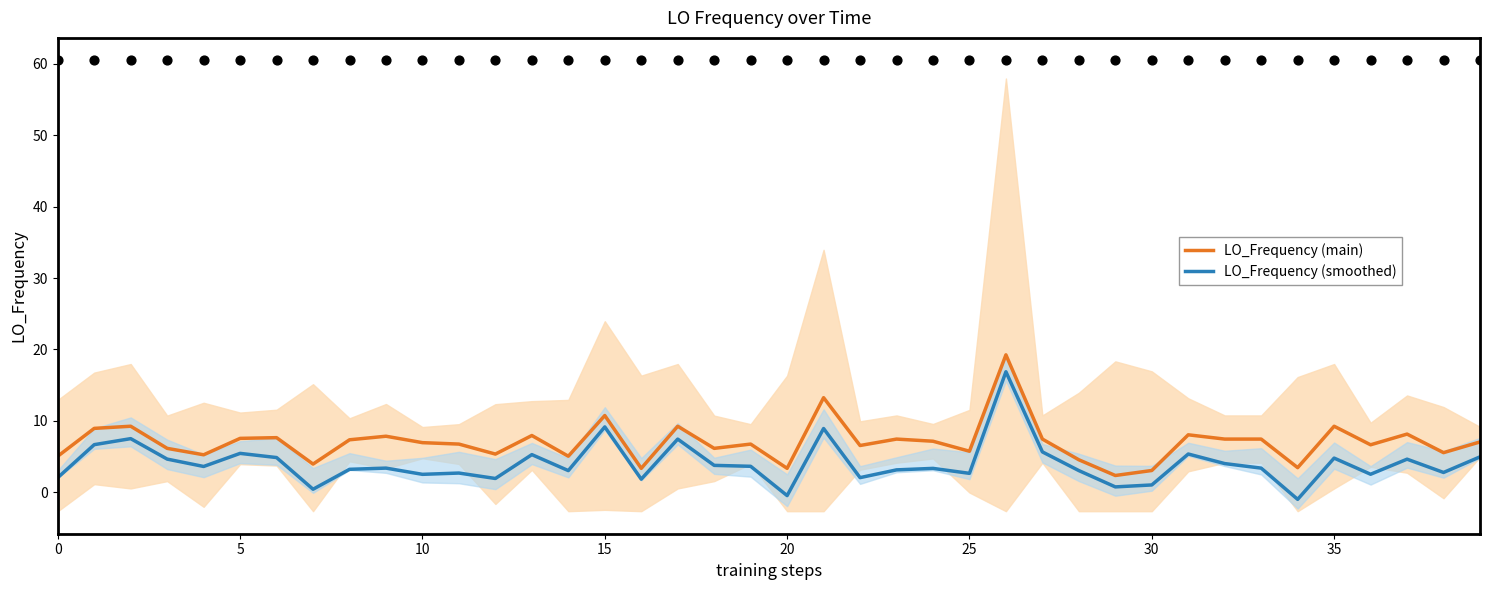

Which series reaches the minimum Y coordinate?

LO_Frequency (smoothed)